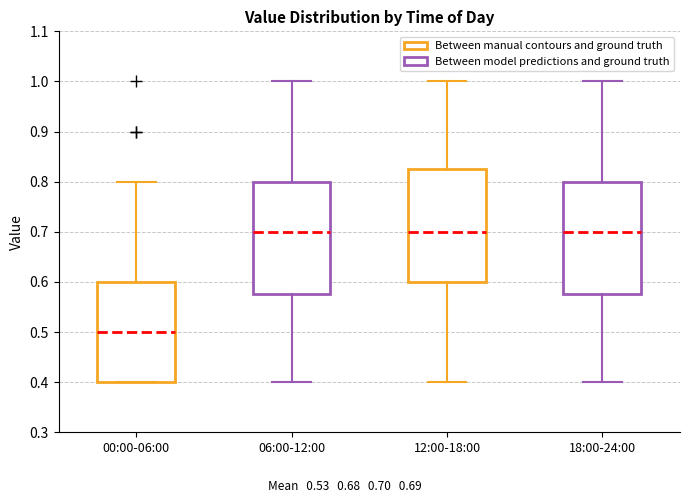

Reading left to right, read every box against the y-axis: the position of its median line, the range the box covers, and the ends of its whiskers. The values are not printed on the chart, so give them approximately, as read against the axis.

00:00-06:00: median 0.50, box 0.40 to 0.60, whiskers 0.40 to 0.80
06:00-12:00: median 0.70, box 0.58 to 0.80, whiskers 0.40 to 1.00
12:00-18:00: median 0.70, box 0.60 to 0.83, whiskers 0.40 to 1.00
18:00-24:00: median 0.70, box 0.58 to 0.80, whiskers 0.40 to 1.00